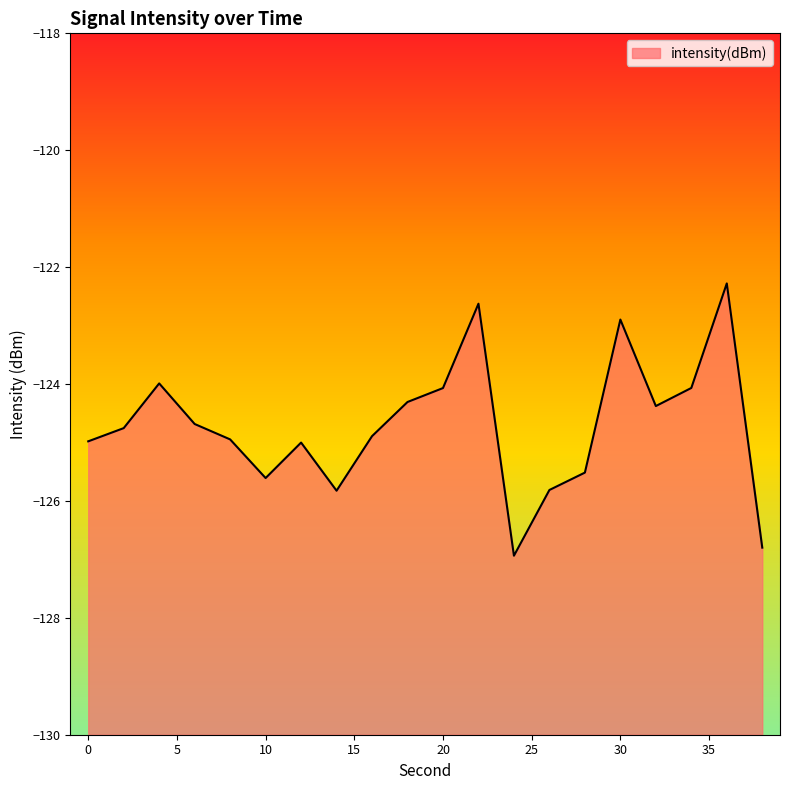

How many interior local peaks (higher than both neighbors) does the data have?

5